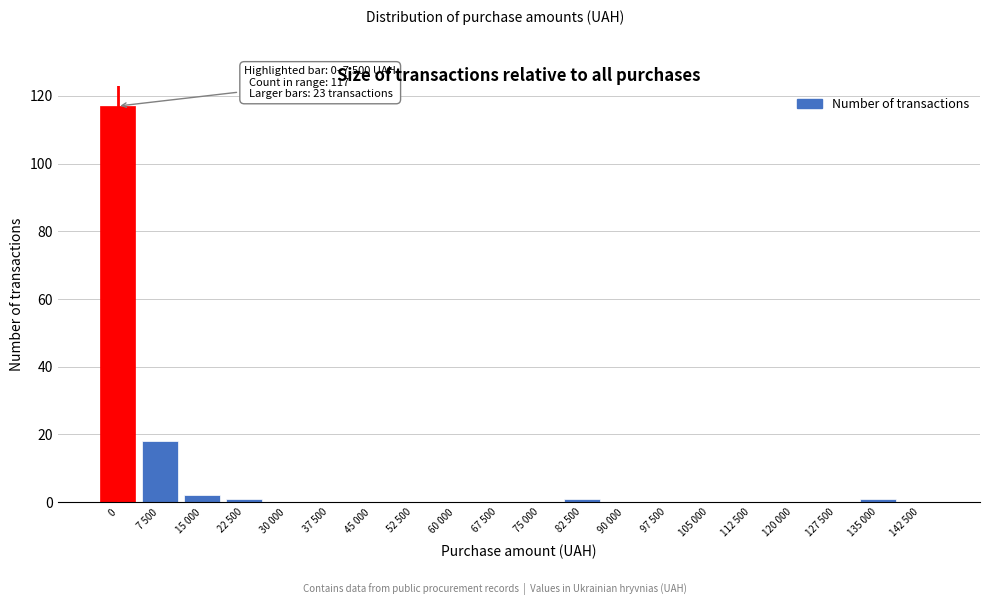

Reading left to right, extract all data points from this chart.

0=117	7 500=18	15 000=2	22 500=1	30 000=0	37 500=0	45 000=0	52 500=0	60 000=0	67 500=0	75 000=0	82 500=1	90 000=0	97 500=0	105 000=0	112 500=0	120 000=0	127 500=0	135 000=1	142 500=0